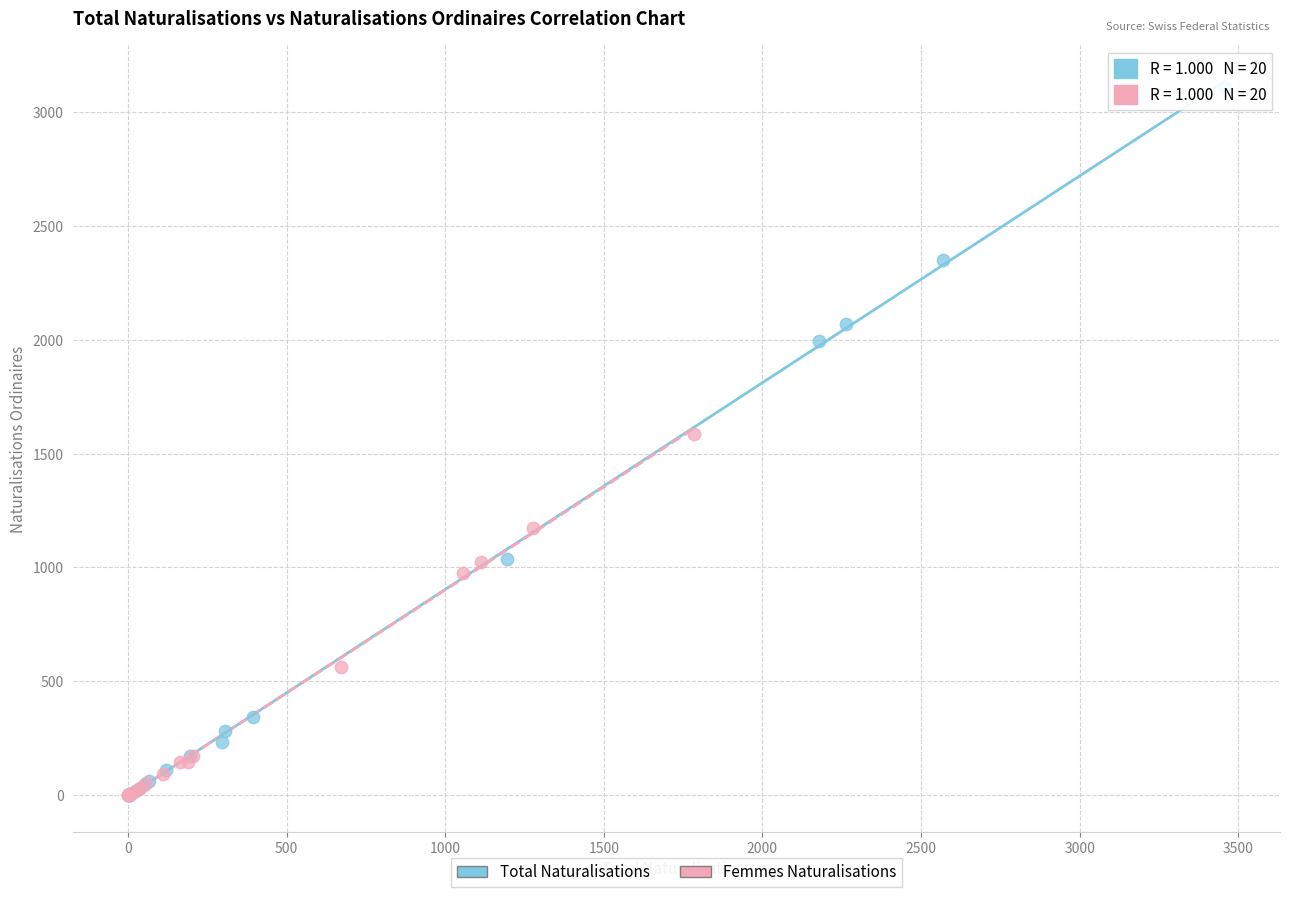

Which series has the largest Y range (max minus min)?

Total Naturalisations